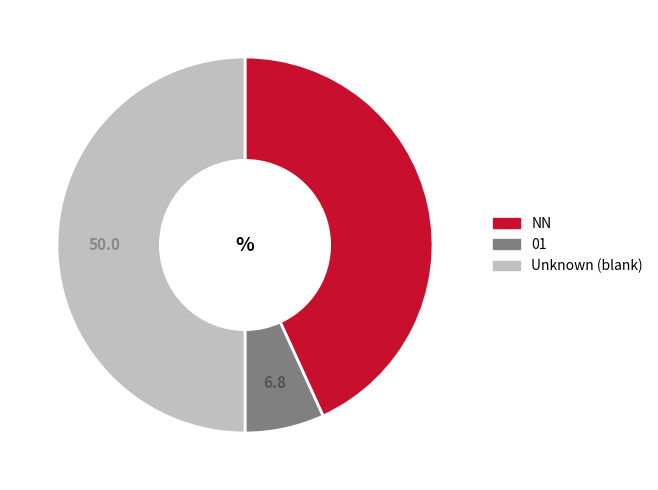

Does 01 account for over 50% of the chart?

No